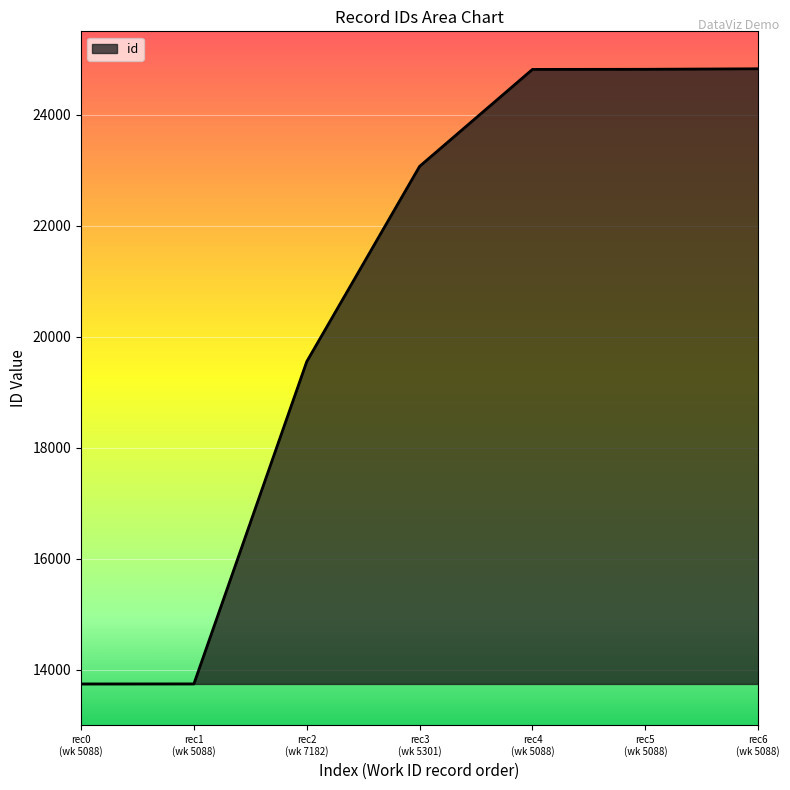

What is the difference between the maximum and minimum values?

11085